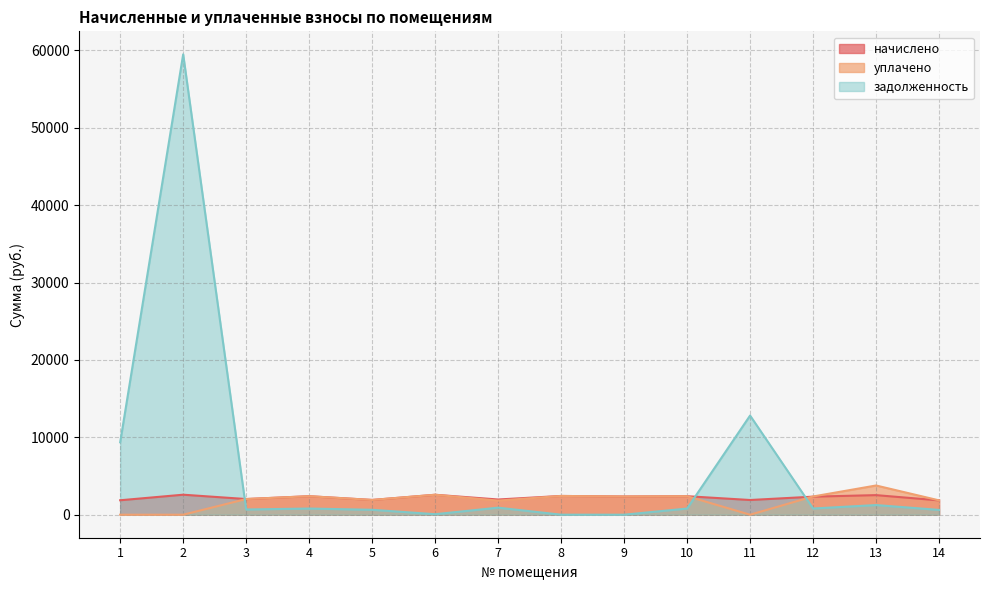

How many interior local valleys does the начислено series have?

5